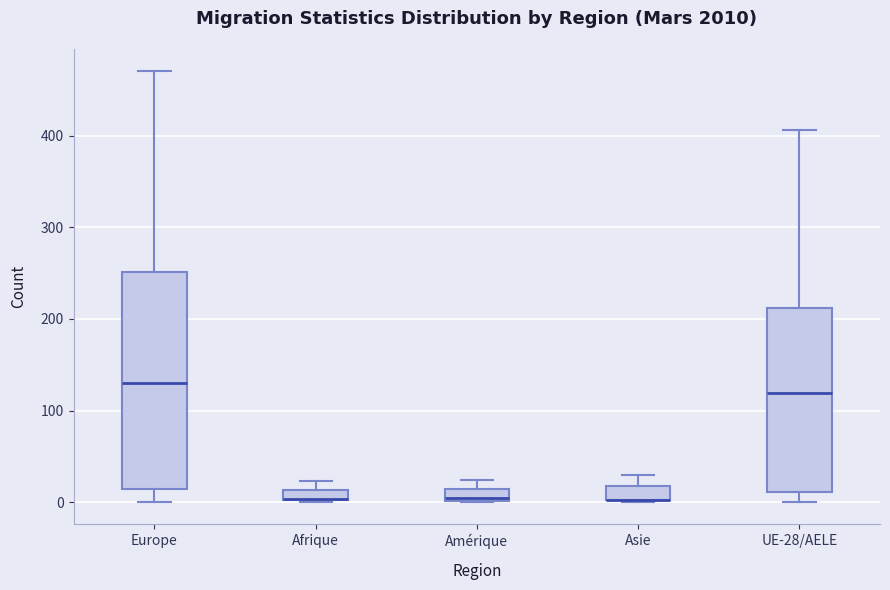

Which box is the tallest, from its lower edge to its upper edge?

Europe